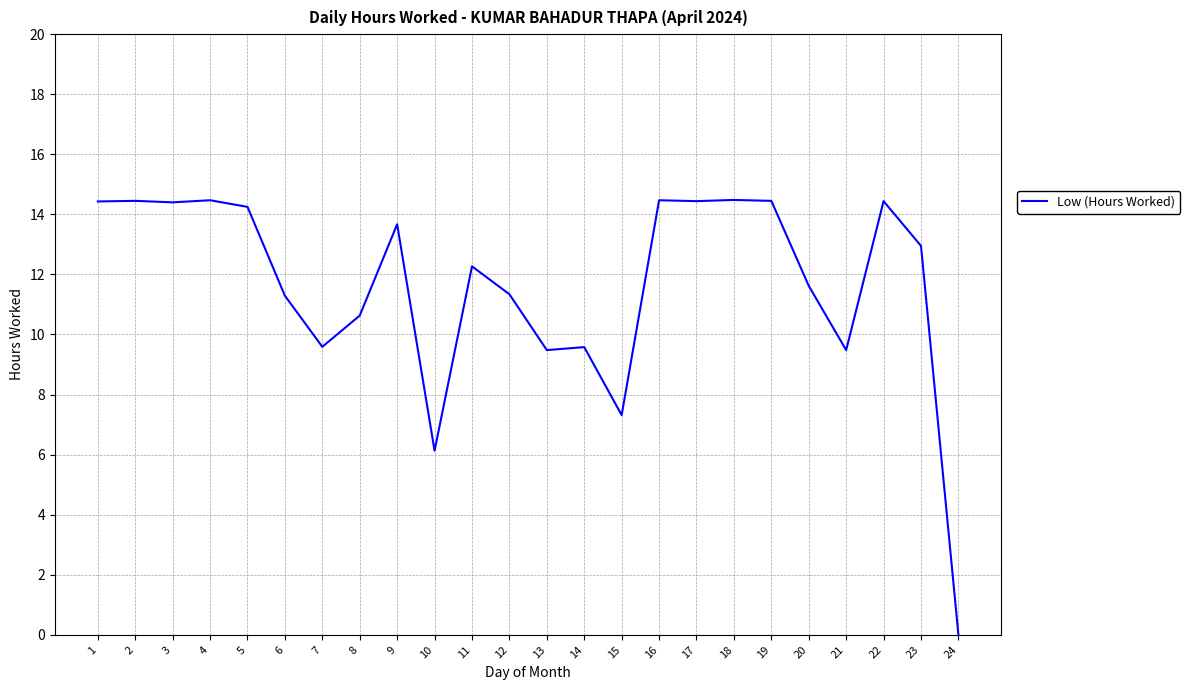

Approximately how many times larger is the value at 19 compared to 22?

1.0